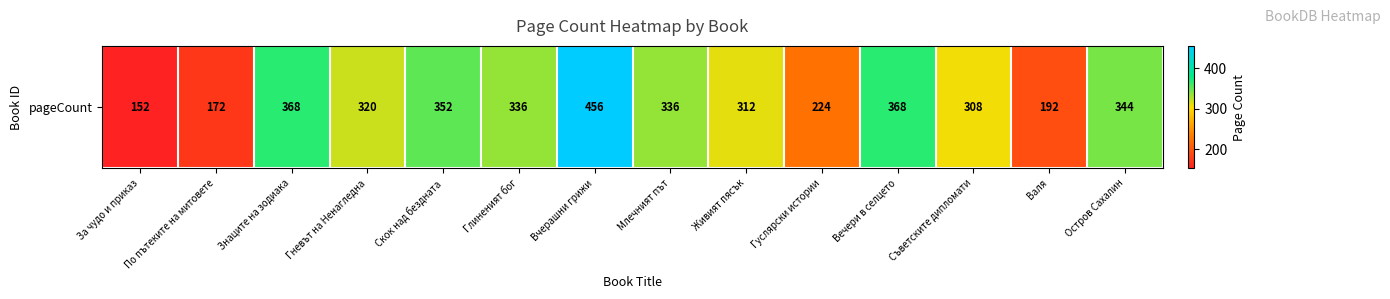

Which category has the lowest value across all series?

За чудо и приказ